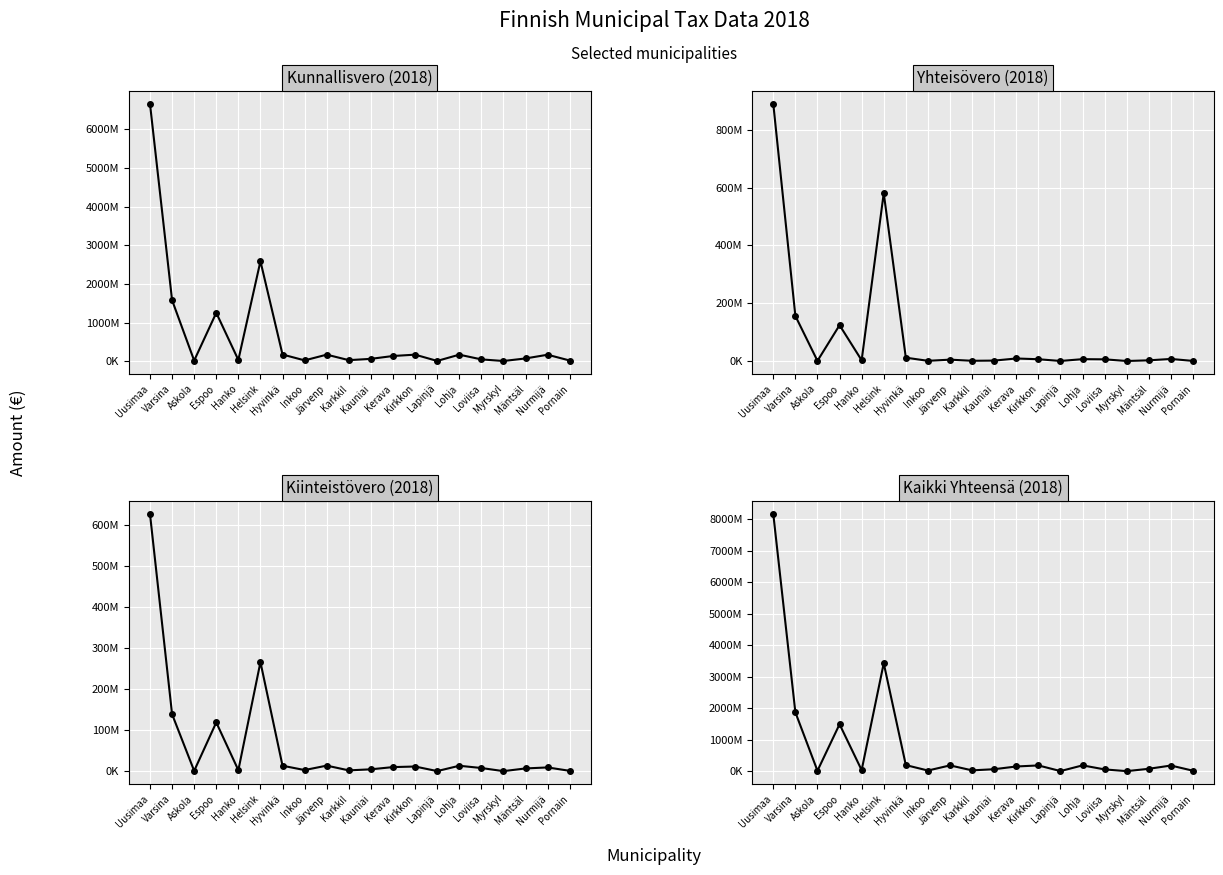

What is the total value across all series at Espoo?

2991605694